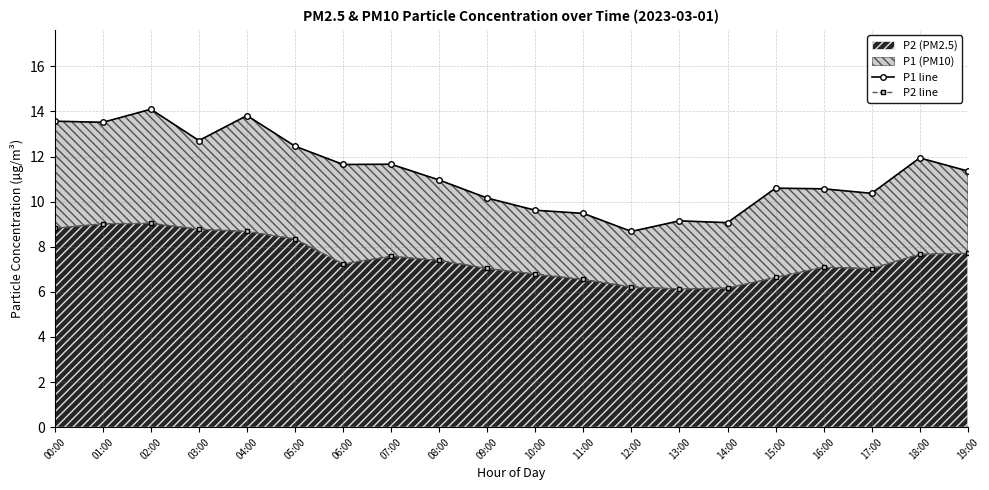

At which category does P2 line reach its first local valley?

06:00